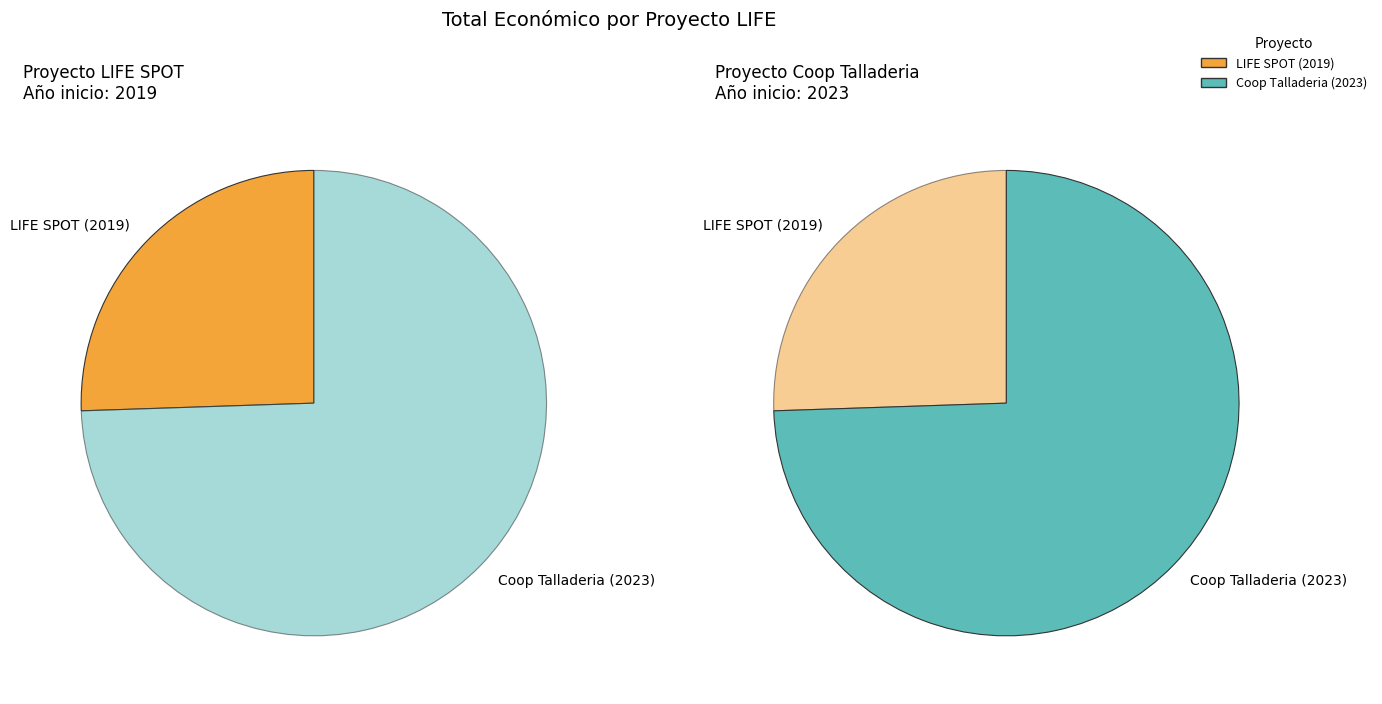

Is there a majority slice in this chart?

Yes